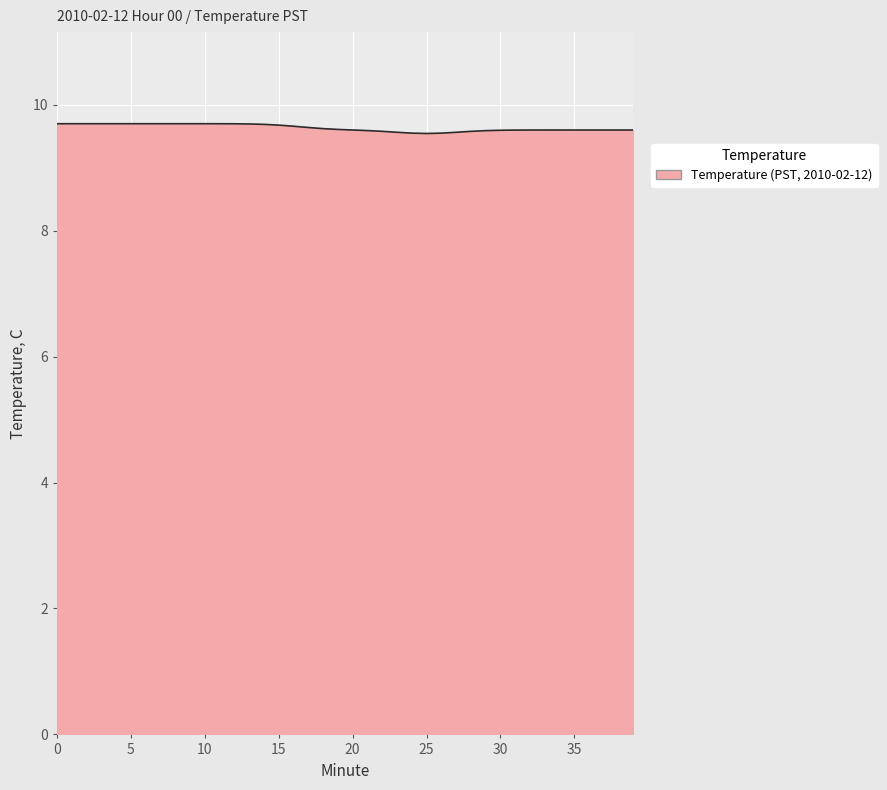

What is the smallest value displayed?

9.5